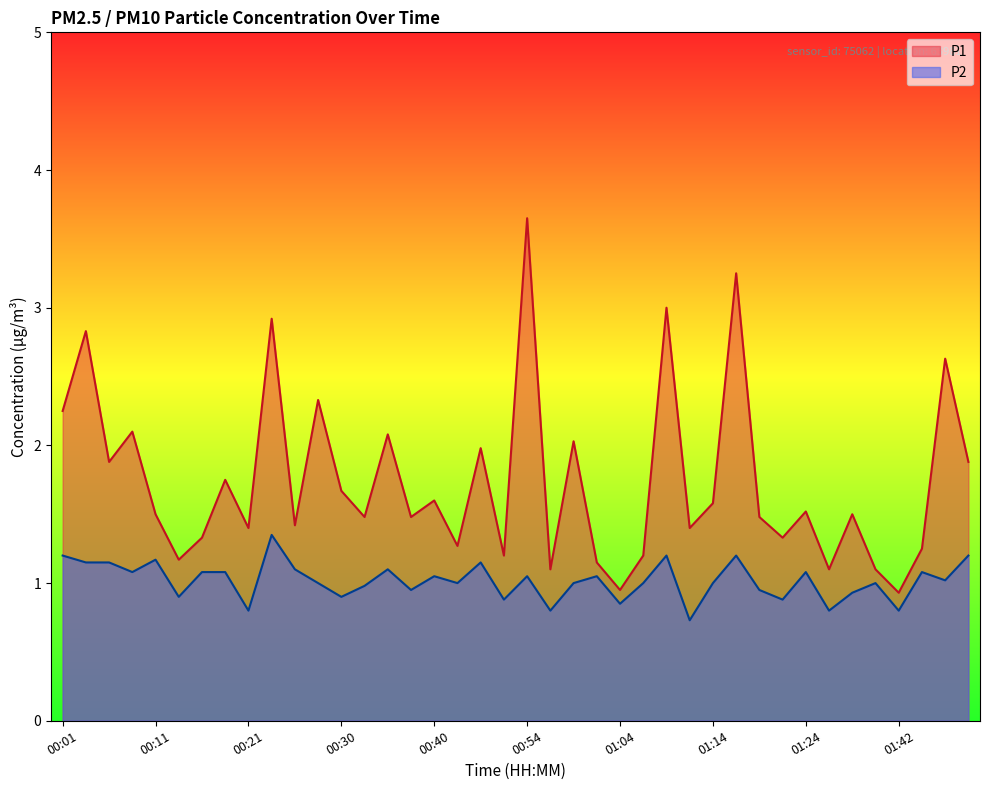

The value of P2 at 00:35 is 0.7. True or false?

False